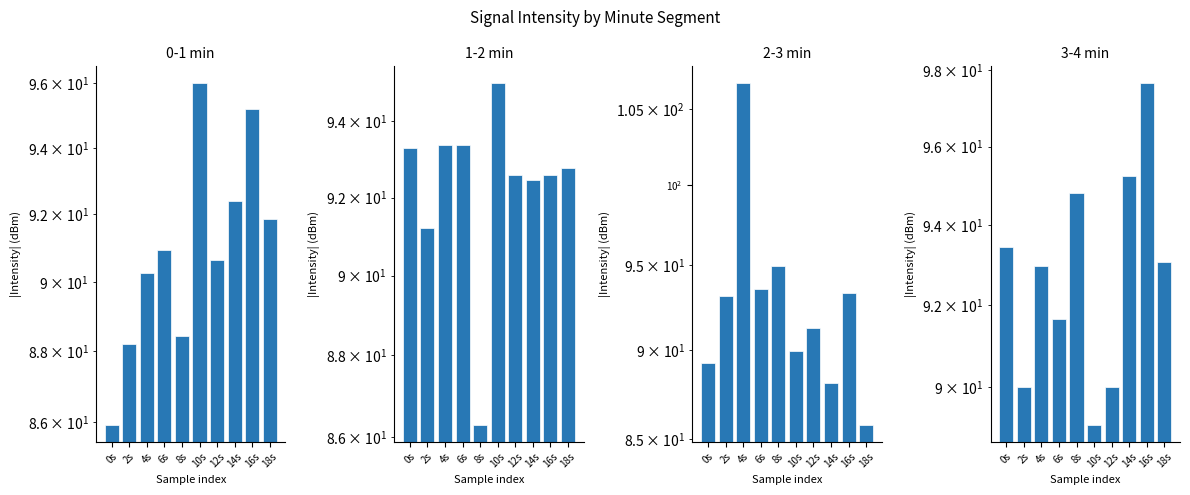

How many data points in 1-2 min are less than 92?

2